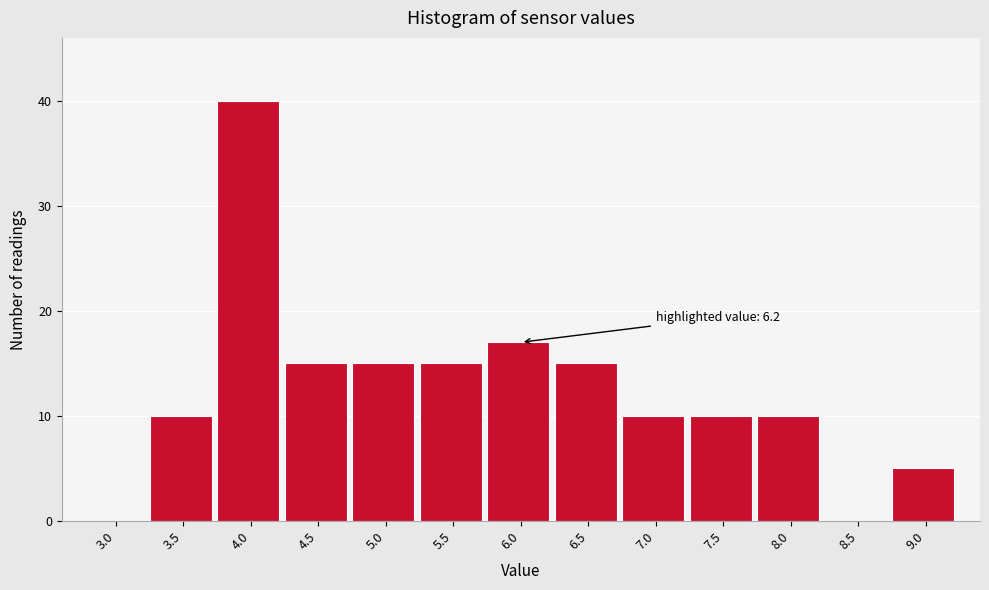

Reading right to left, list all the values displayed in this chart.

9.0=5	8.5=0	8.0=10	7.5=10	7.0=10	6.5=15	6.0=17	5.5=15	5.0=15	4.5=15	4.0=40	3.5=10	3.0=0